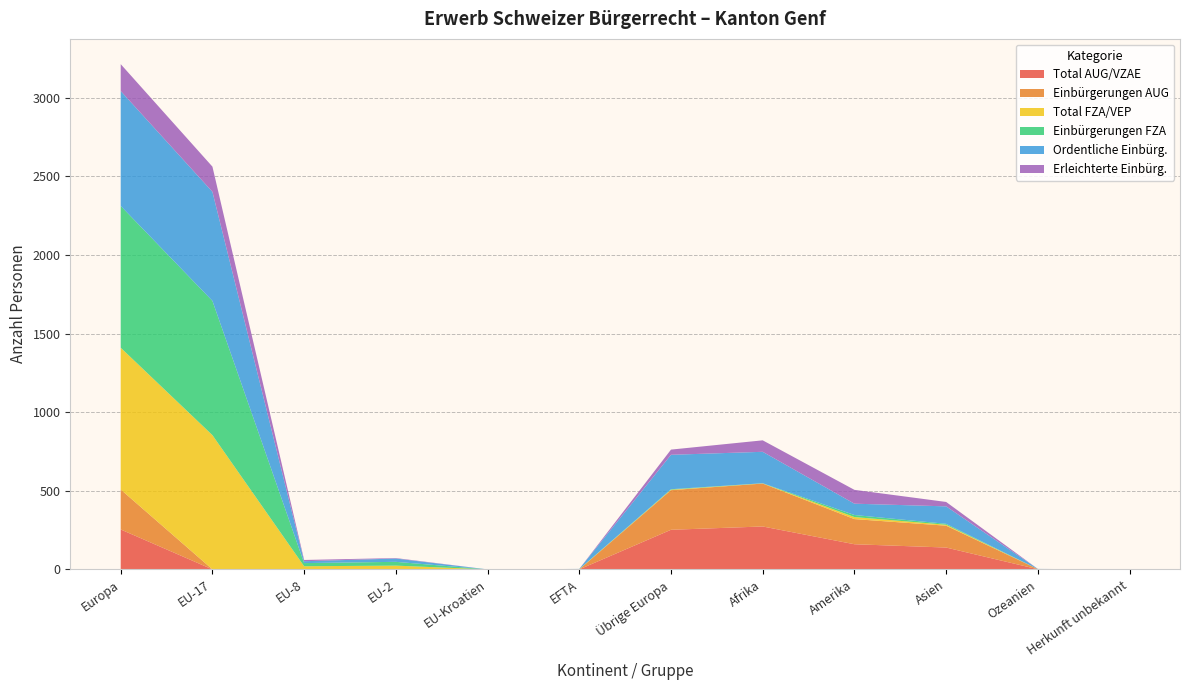

Reading right to left, list all the values displayed in this chart.

Total AUG/VZAE: Herkunft unbekannt=0	Ozeanien=1	Asien=139	Amerika=160	Afrika=273	Übrige Europa=252	EFTA=0	EU-Kroatien=0	EU-2=0	EU-8=0	EU-17=0	Europa=254
Einbürgerungen AUG: Herkunft unbekannt=0	Ozeanien=1	Asien=139	Amerika=160	Afrika=273	Übrige Europa=252	EFTA=0	EU-Kroatien=0	EU-2=0	EU-8=0	EU-17=0	Europa=254
Total FZA/VEP: Herkunft unbekannt=0	Ozeanien=0	Asien=6	Amerika=13	Afrika=1	Übrige Europa=3	EFTA=1	EU-Kroatien=0	EU-2=24	EU-8=20	EU-17=854	Europa=902
Einbürgerungen FZA: Herkunft unbekannt=0	Ozeanien=0	Asien=6	Amerika=13	Afrika=1	Übrige Europa=3	EFTA=1	EU-Kroatien=0	EU-2=24	EU-8=20	EU-17=854	Europa=902
Ordentliche Einbürg.: Herkunft unbekannt=0	Ozeanien=1	Asien=111	Amerika=72	Afrika=200	Übrige Europa=219	EFTA=1	EU-Kroatien=0	EU-2=21	EU-8=12	EU-17=694	Europa=731
Erleichterte Einbürg.: Herkunft unbekannt=0	Ozeanien=0	Asien=28	Amerika=88	Afrika=73	Übrige Europa=33	EFTA=0	EU-Kroatien=0	EU-2=3	EU-8=8	EU-17=160	Europa=171